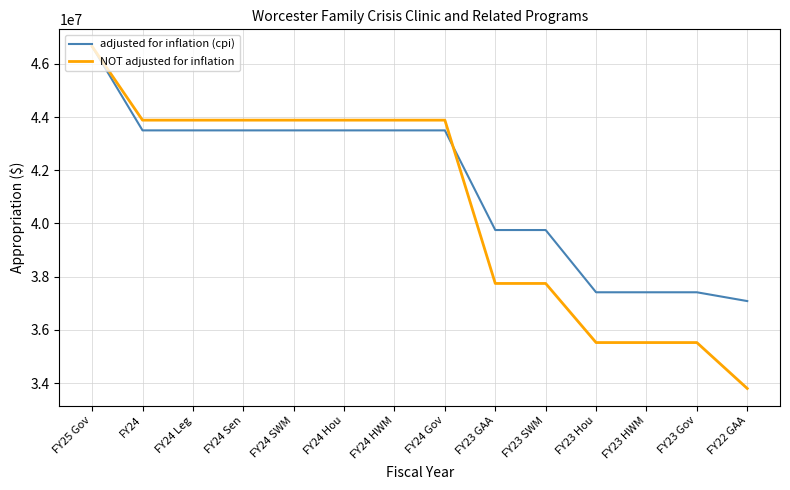

What is the minimum value for NOT adjusted for inflation?

33800469